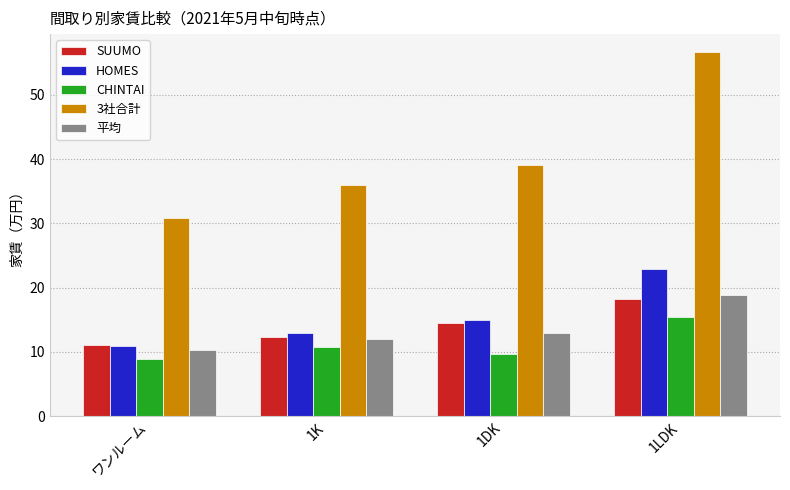

What is the total value across all series at 1DK?

91.1